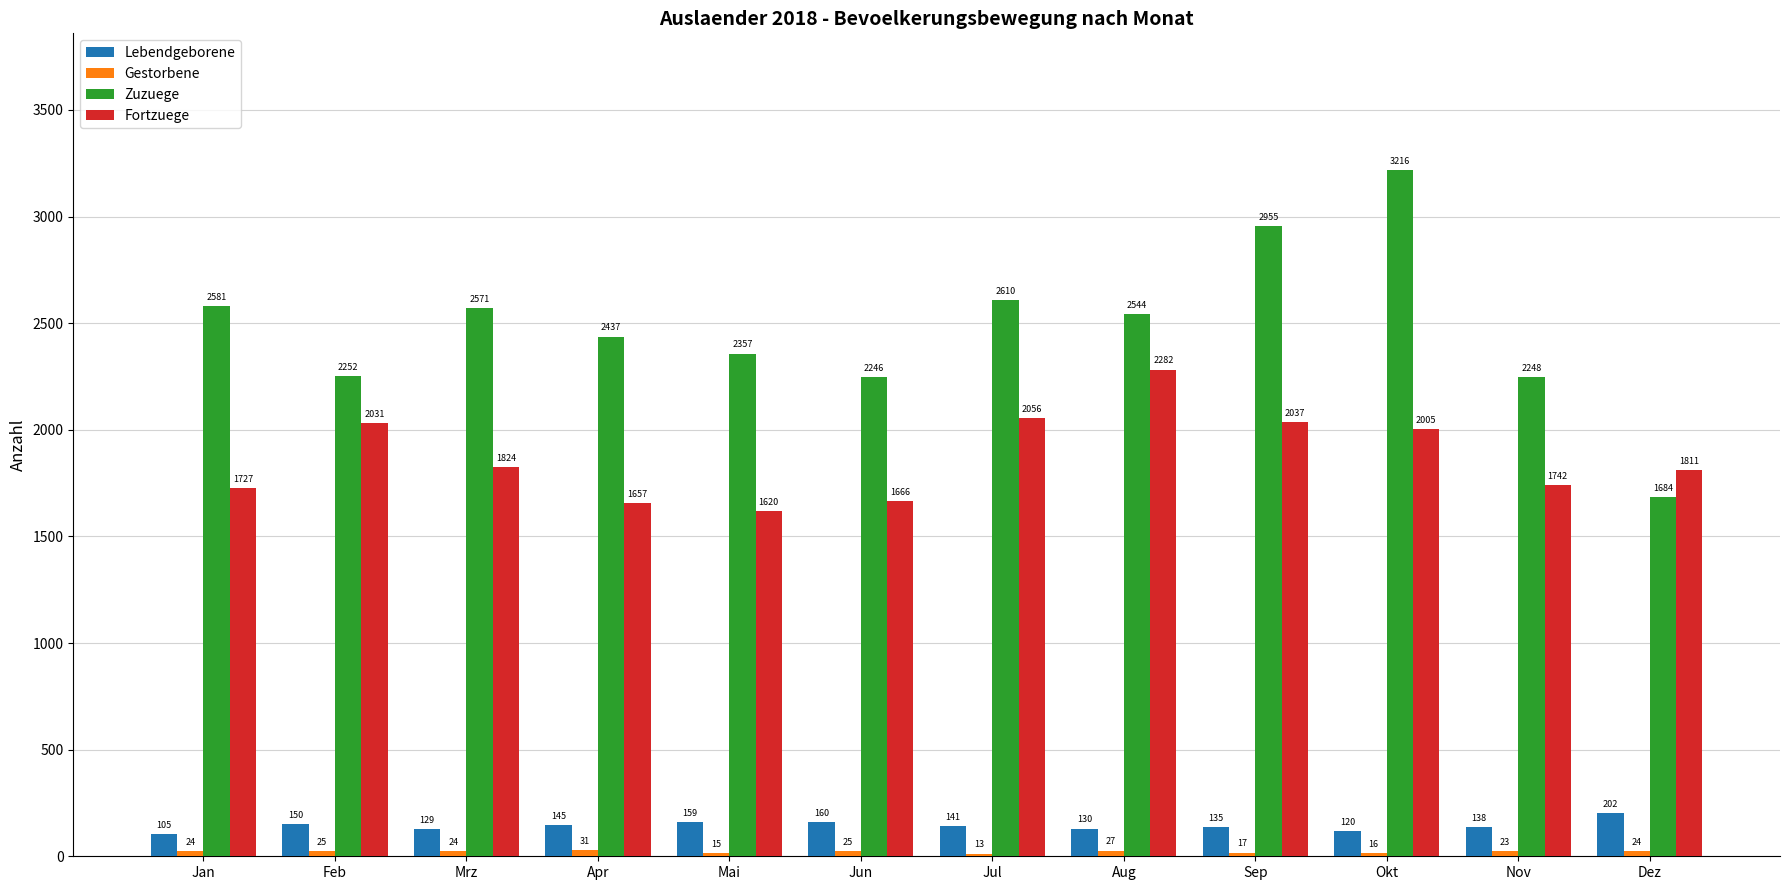

Where is Zuzuege nearest to the value 2450?

Apr